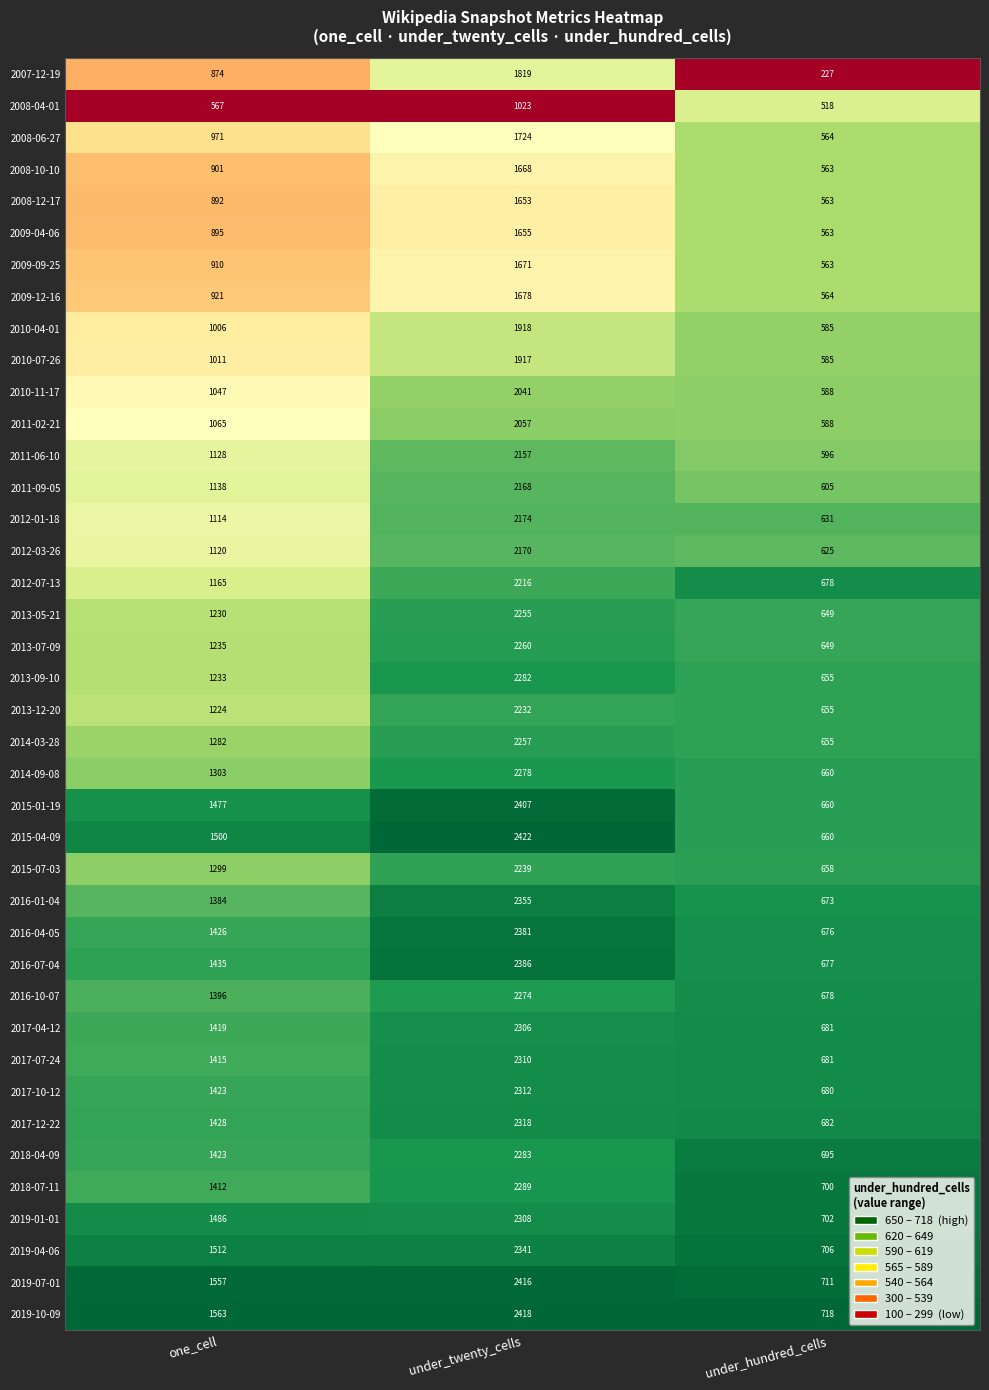

What is the sum of all 2016-07-04 values?

4498